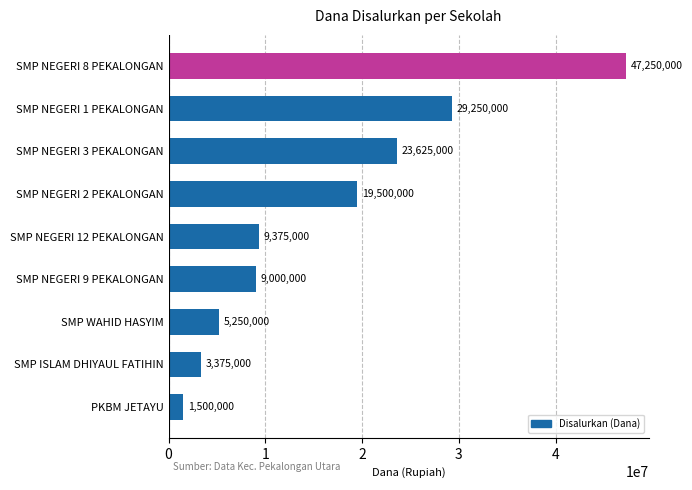

Where is the data nearest to the value 24375000?

SMP NEGERI 3 PEKALONGAN